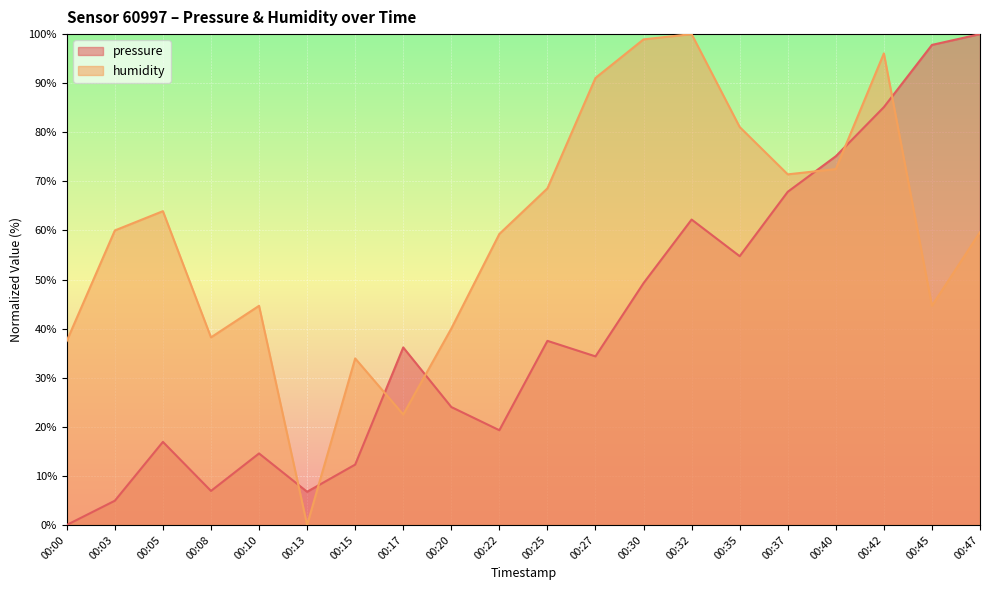

What is the sum of all pressure values?

805.9